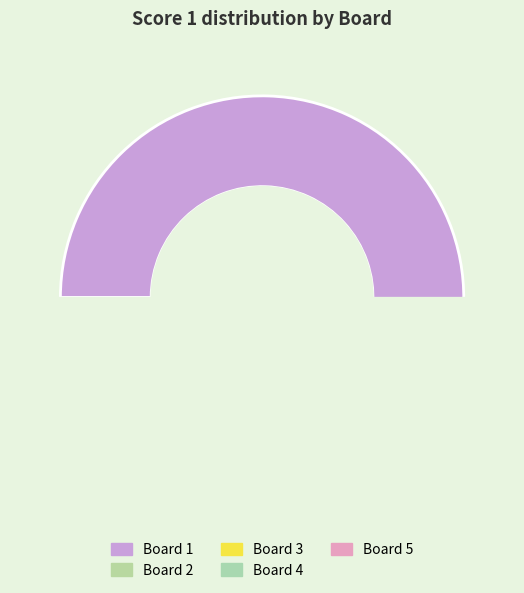

How many segments does this pie chart have?

5